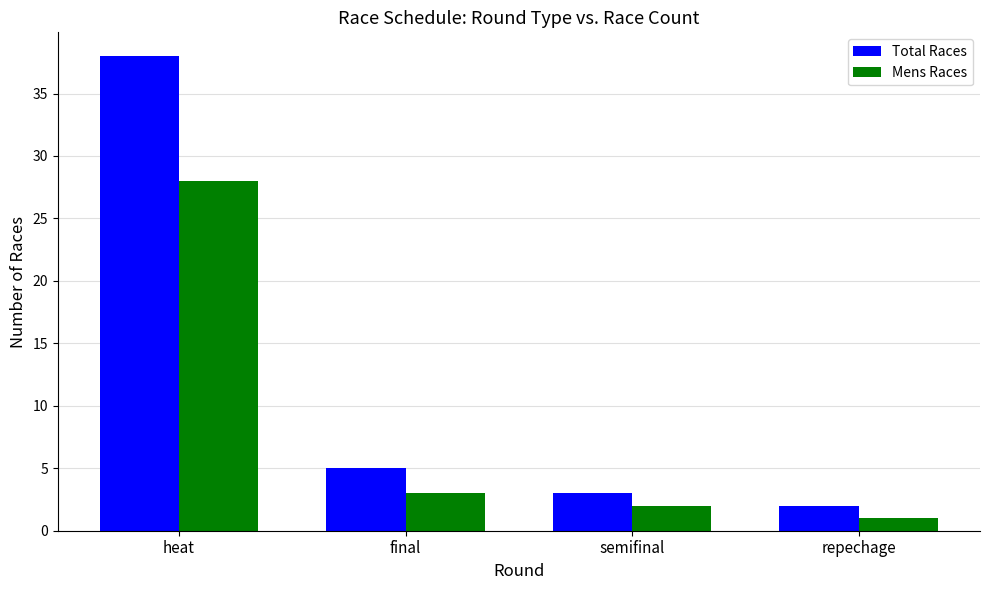

Is the value of Mens Races at heat greater than the value of Total Races at heat?

No